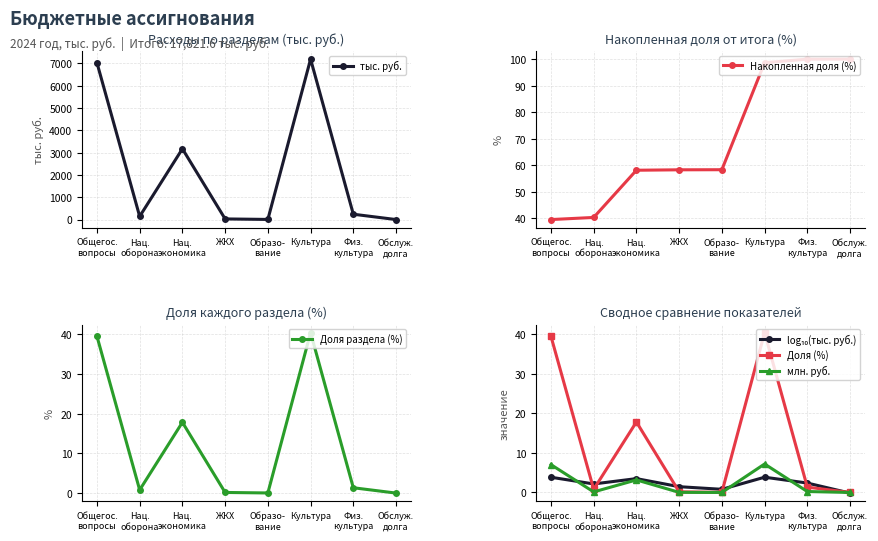

At Общегос.
вопросы, list the series in order from smallest to largest.

log₁₀(тыс. руб.), млн. руб., Накопленная доля (%), Доля раздела (%), Доля (%), тыс. руб.